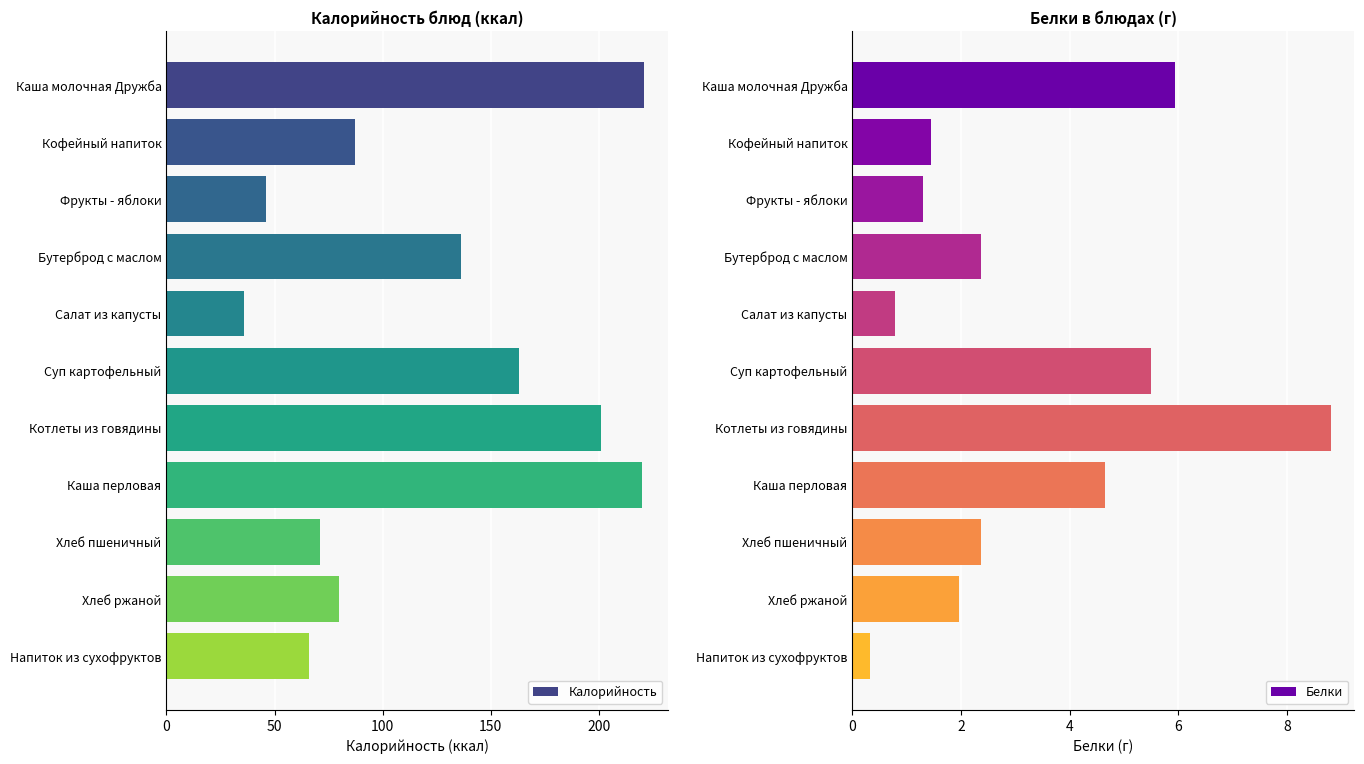

What is the minimum value for Белки?

0.3